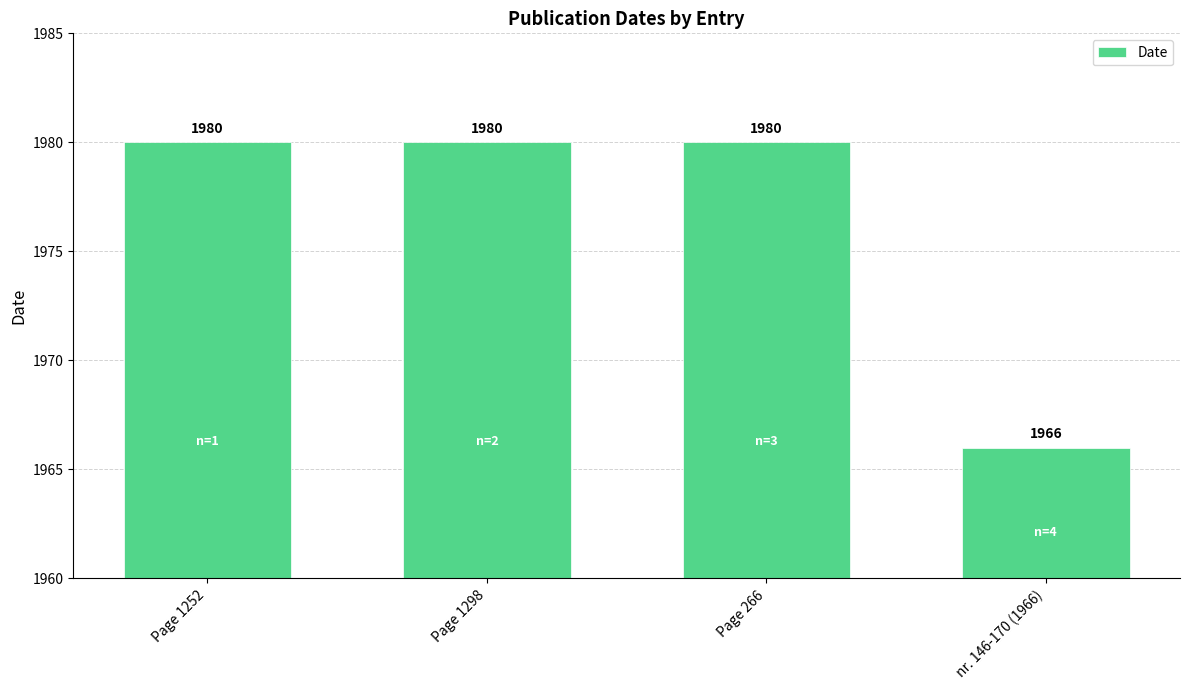

How many data points are less than 1980?

1